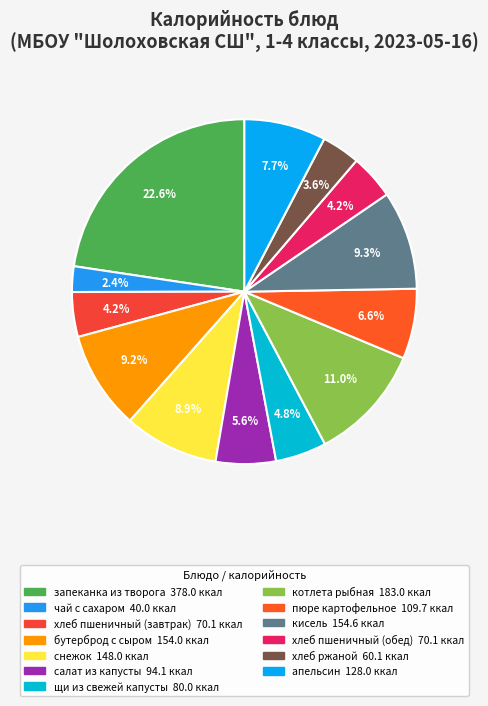

What is the smallest slice in the pie chart?

чай с сахаром